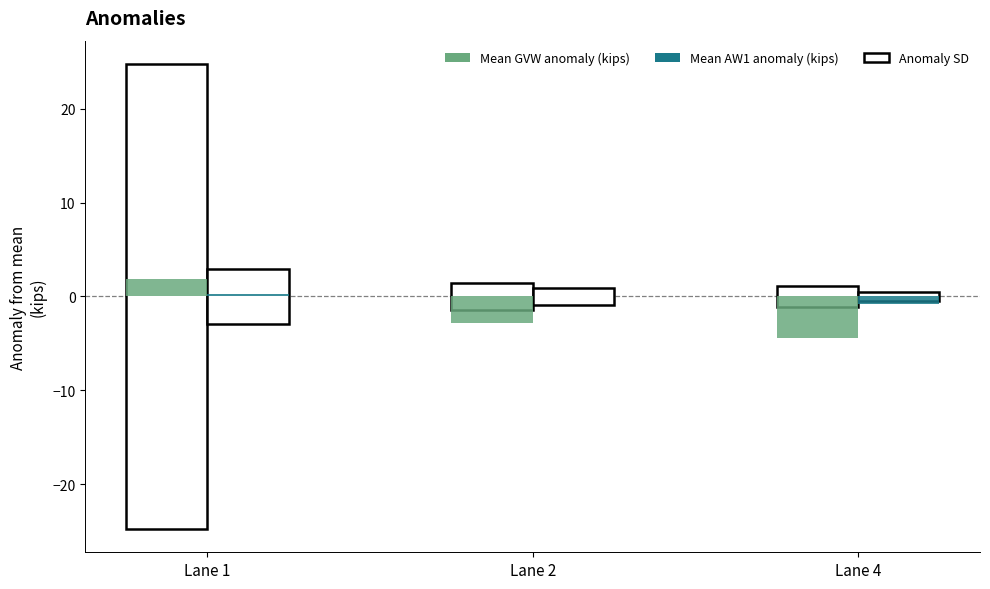

Which series changed the most between Lane 2 and Lane 4?

Mean GVW anomaly (kips)